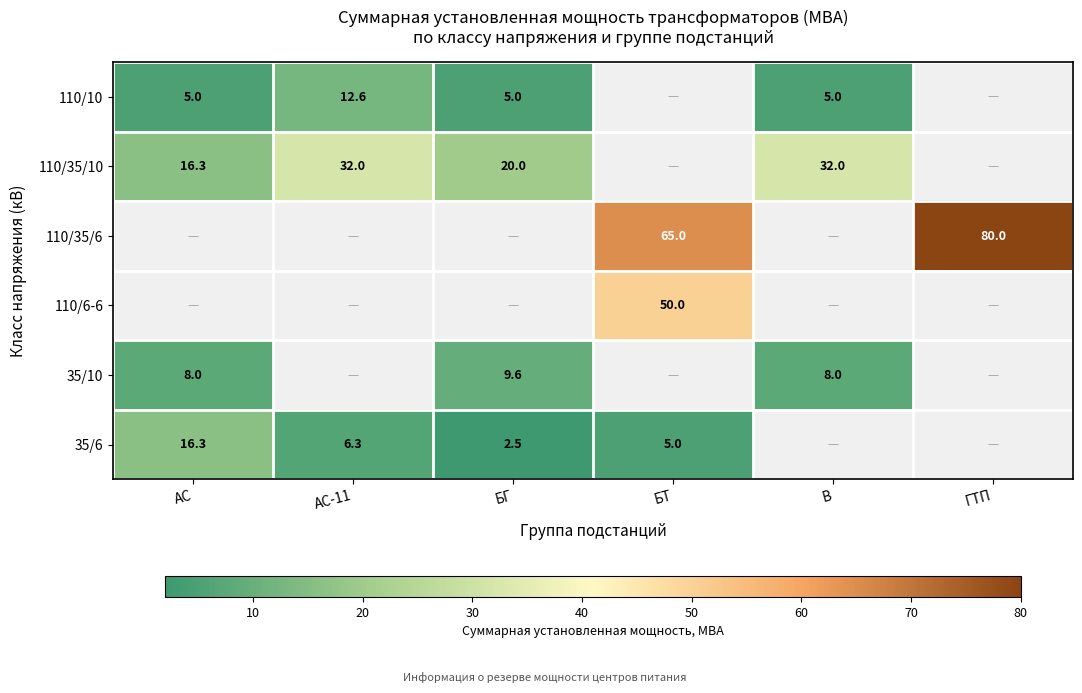

What is the maximum value shown in the chart?

80.0